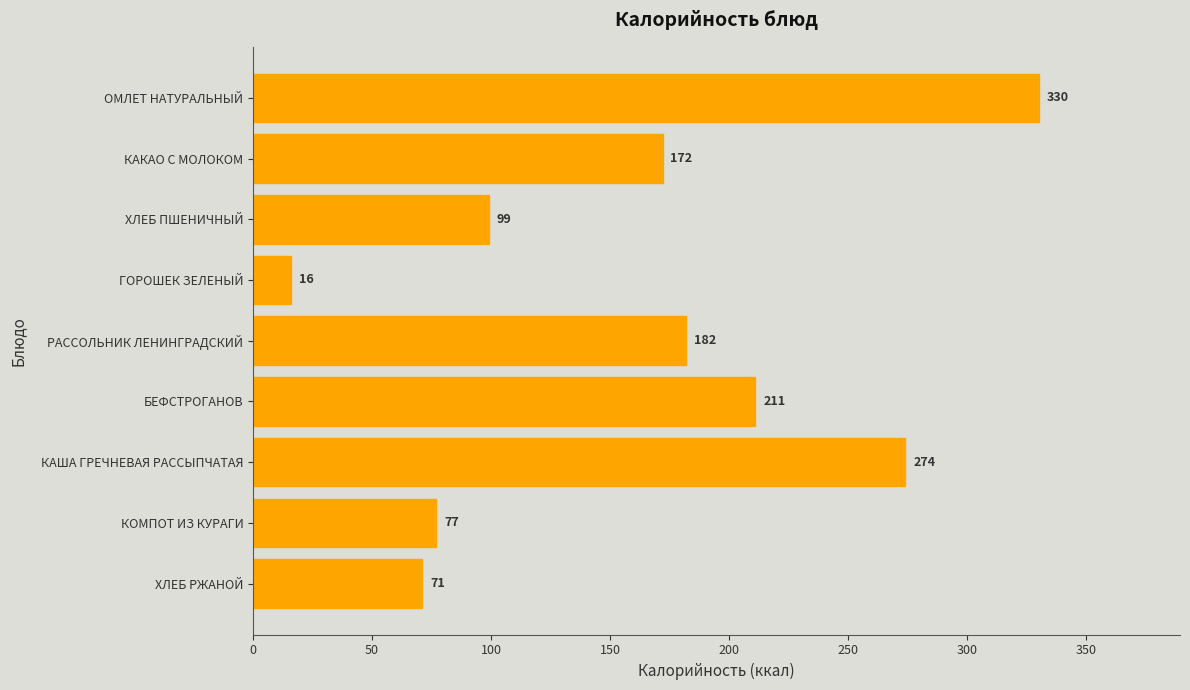

What value does the data have at ГОРОШЕК ЗЕЛЕНЫЙ, to the nearest 10?

20